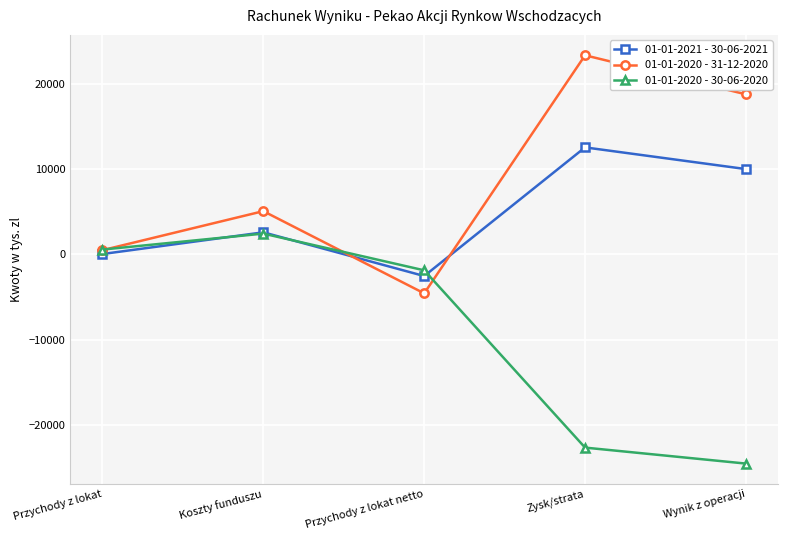

Is the value of 01-01-2021 - 30-06-2021 at Zysk/strata greater than the value of 01-01-2020 - 30-06-2020 at Zysk/strata?

Yes